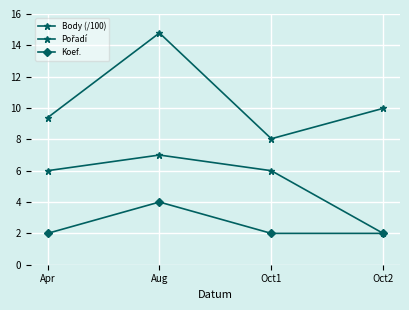

What is the label of the 2nd point from the right?

Oct1